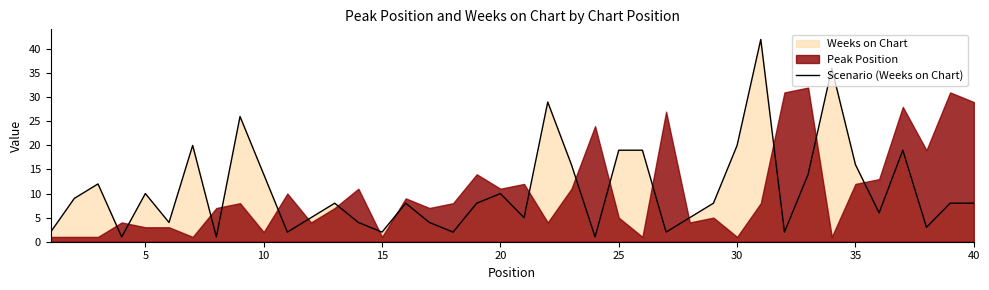

How many points are lower than both their immediate neighbors (excluding endpoints)?

12